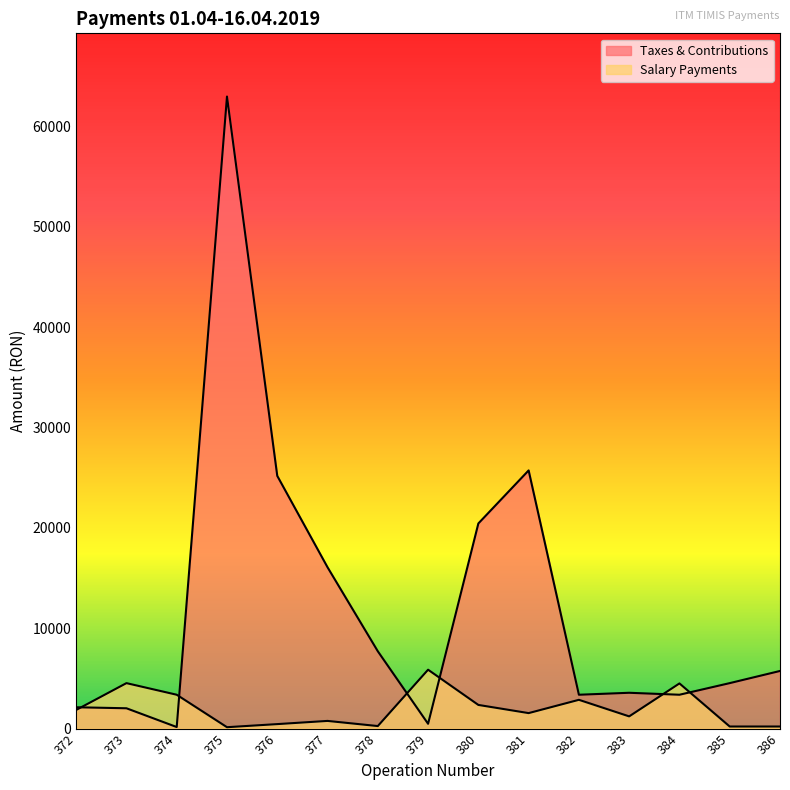

Which series has the largest total across all categories?

Taxes & Contributions